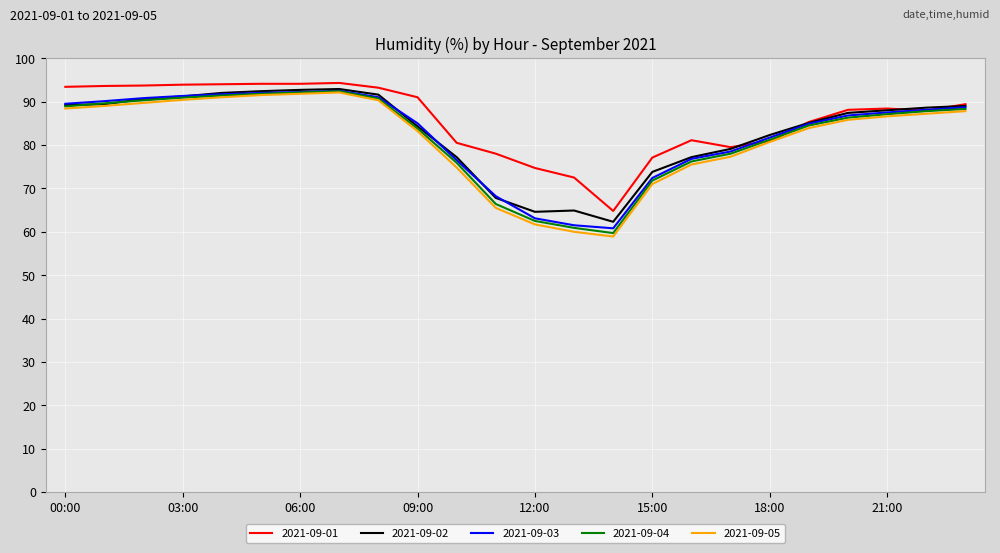

Which series has the widest spread of values?

2021-09-05